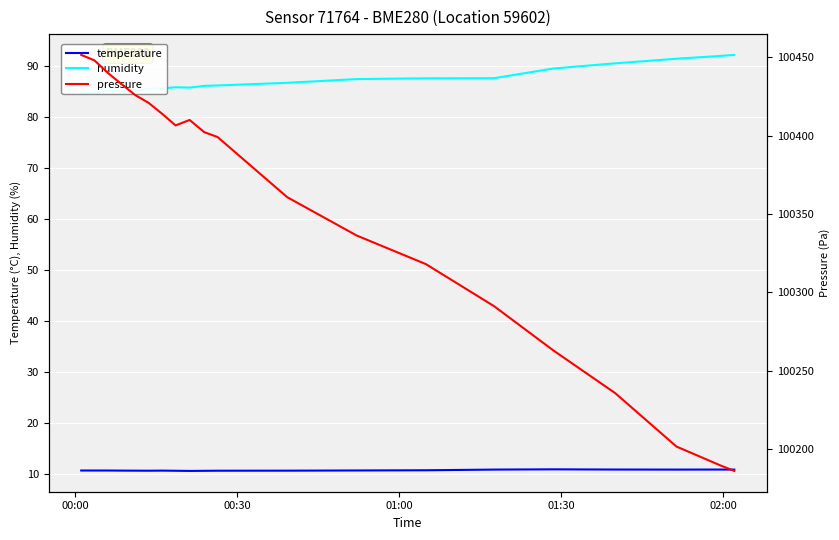

What is the lowest value of the temperature series?

10.5